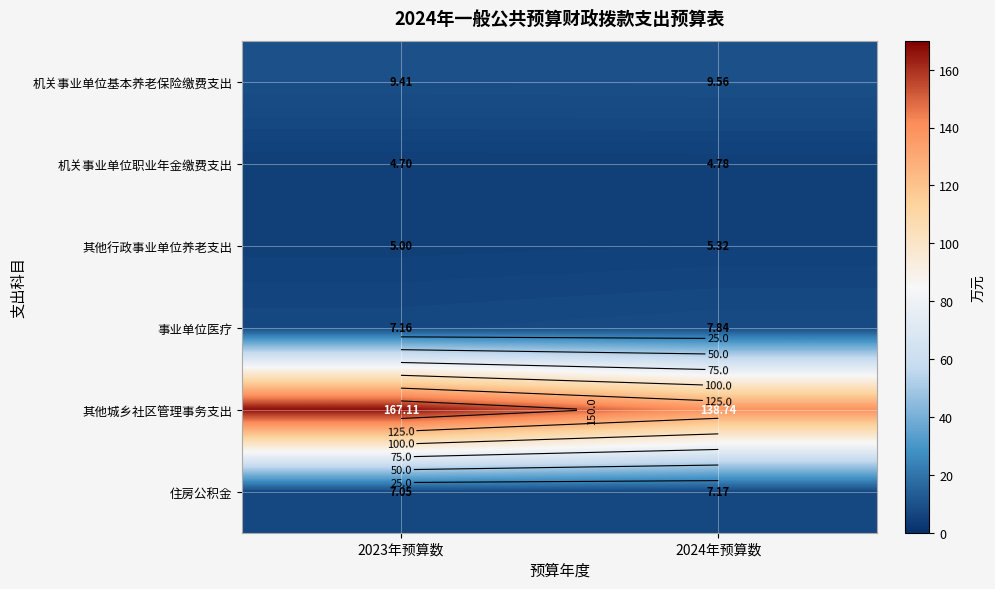

What is the smallest value displayed?

4.7